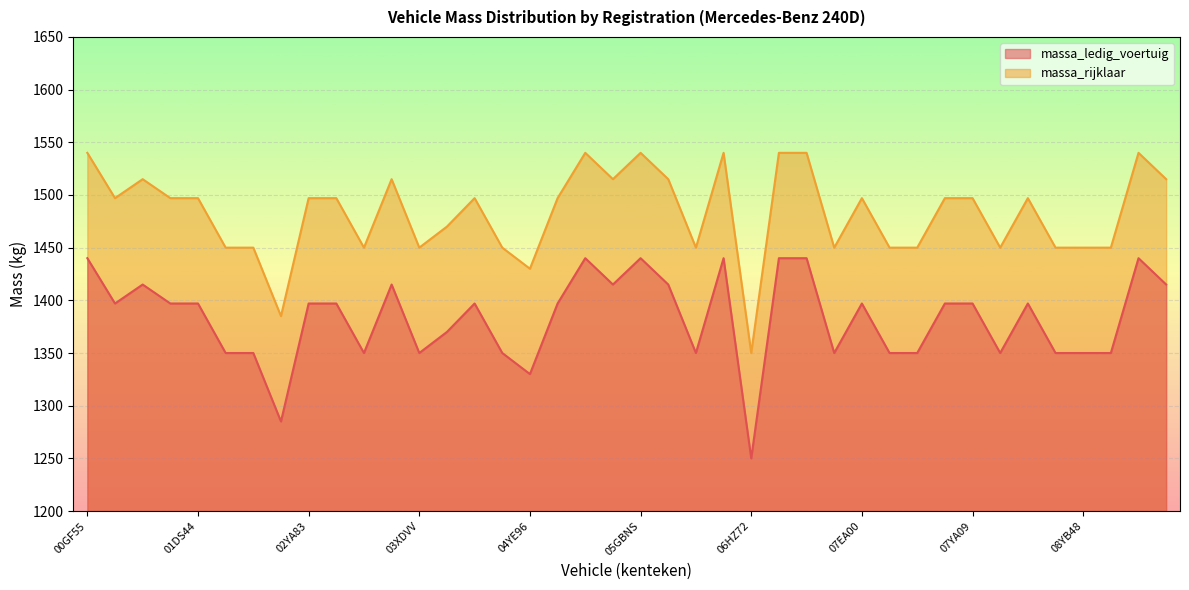

Count the number of data series in this chart.

2